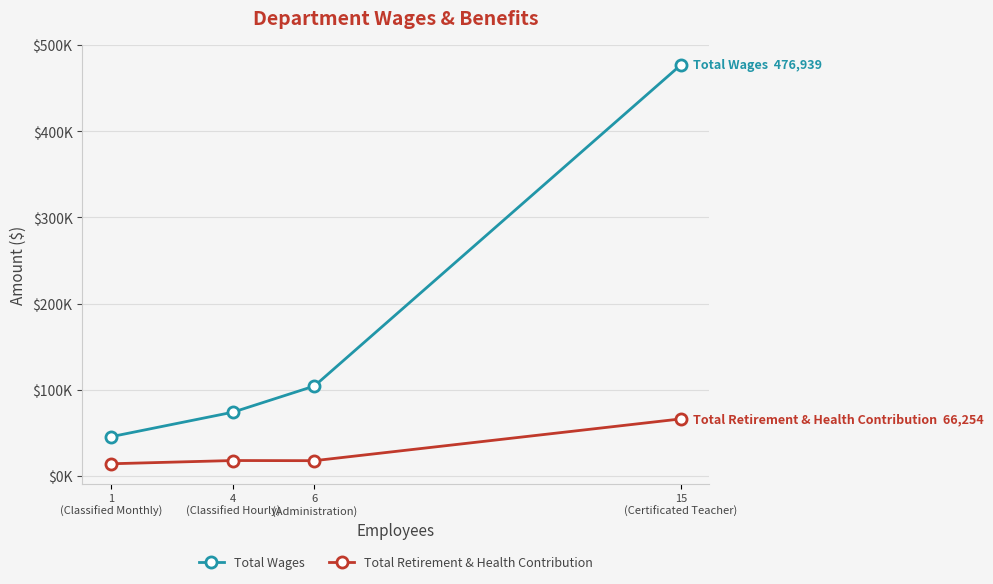

The value of Total Retirement & Health Contribution at 1
(Classified Monthly) is 6322. True or false?

False